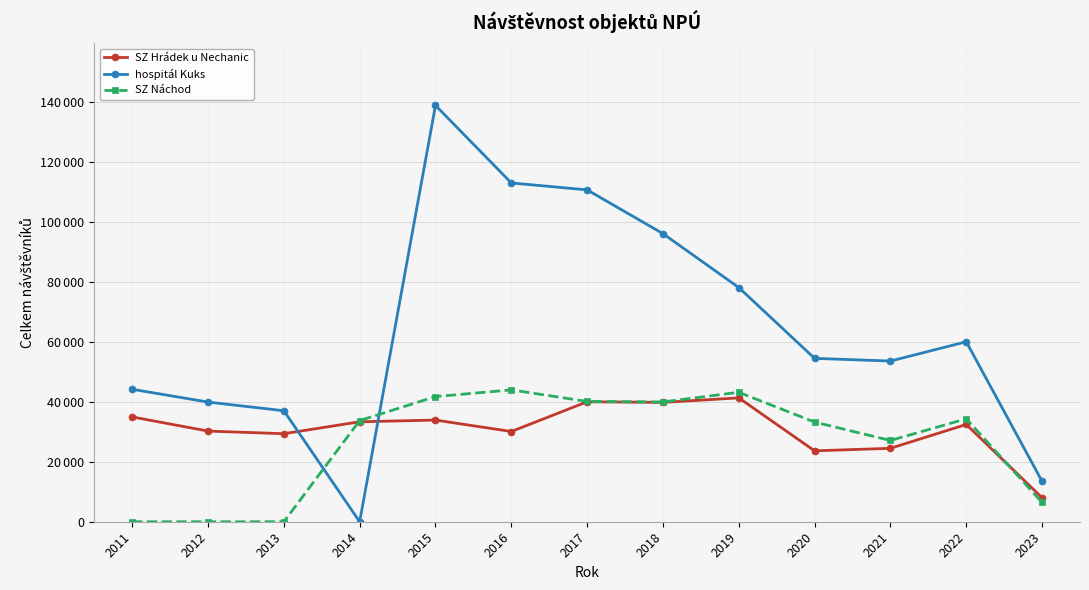

Reading left to right, what are all the values shown in this chart?

SZ Hrádek u Nechanic: 34992	30272	29394	33374	33945	30129	40050	39851	41354	23670	24517	32486	8001
hospitál Kuks: 44233	39957	37064	0	139016	113126	110810	96200	78200	54549	53657	60093	13478
SZ Náchod: 0	0	0	33777	41782	44024	40164	40003	43226	33275	27134	34362	6428